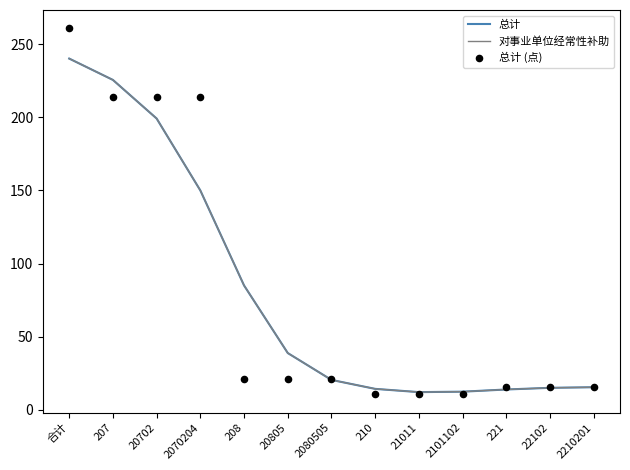

At how many categories does at least one series exceed 151?

4